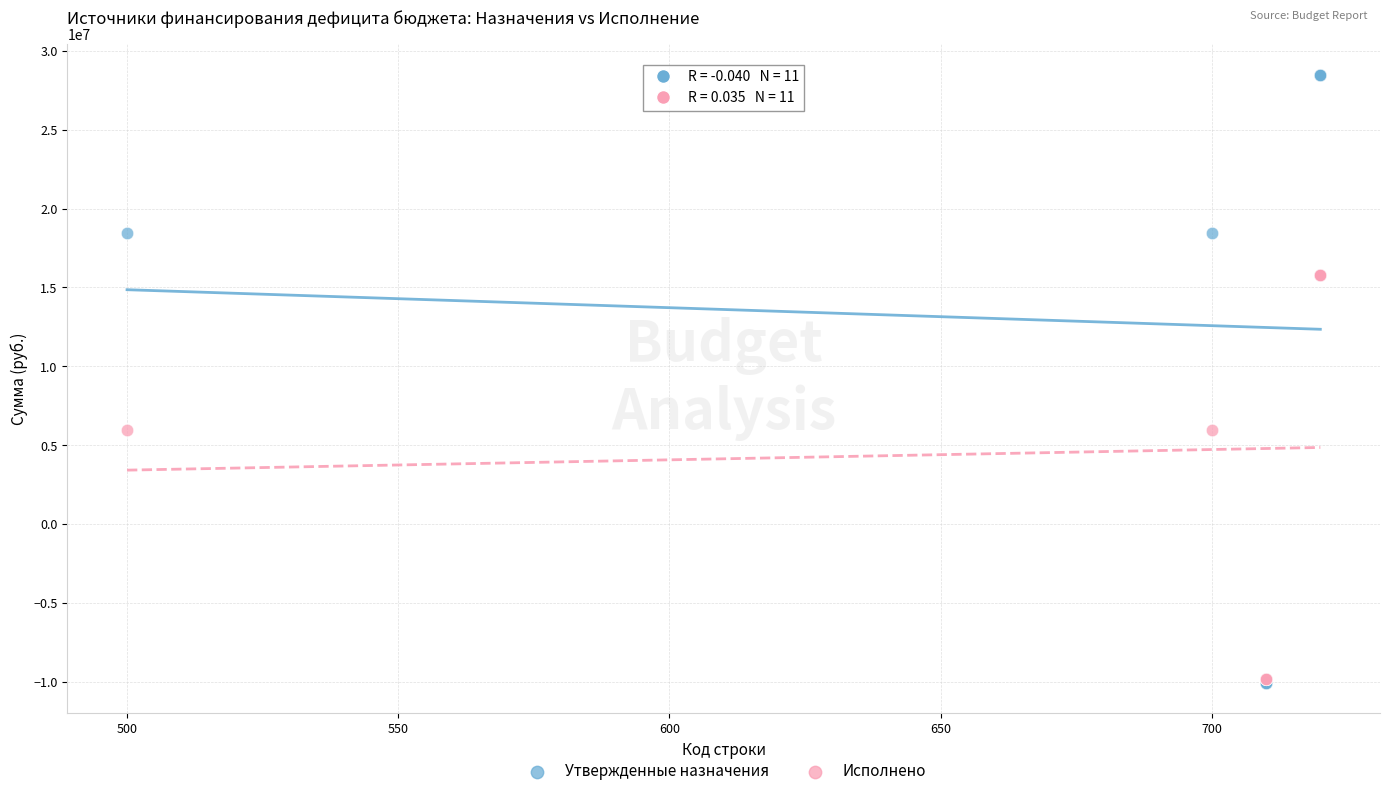

Which series has the largest Y range (max minus min)?

Утвержденные назначения